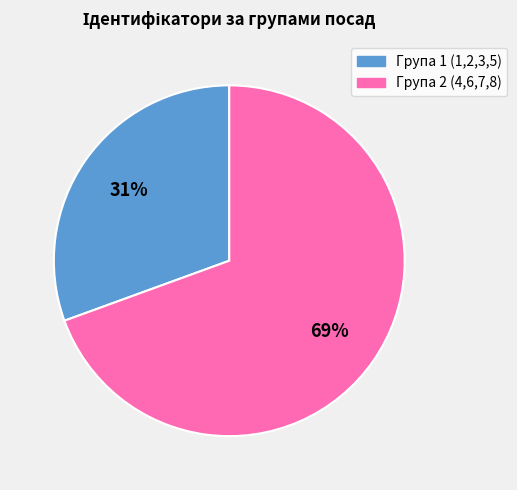

Which slice is the smallest?

Група 1 (1,2,3,5)